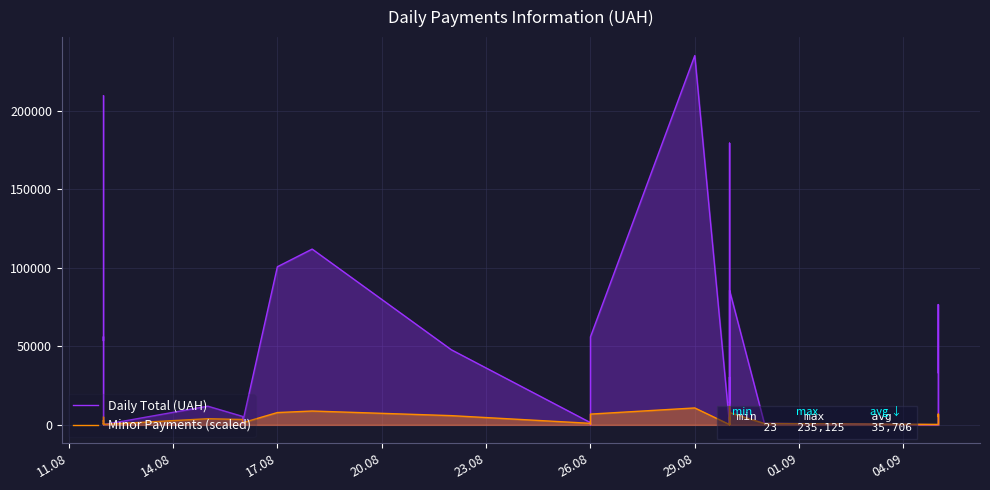

What is the minimum value shown in the chart?

23.2